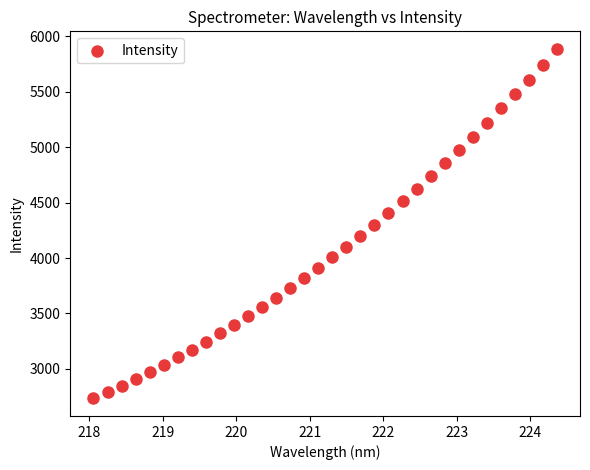

What is the range of X values (max minus min)?

6.3